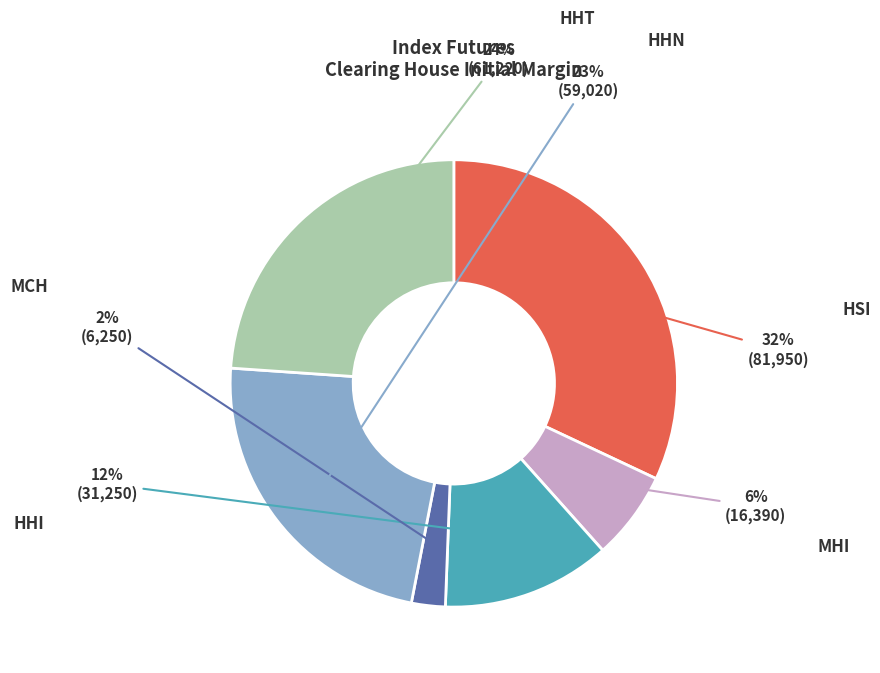

What is the change in value from MHI to HHT?

+44830